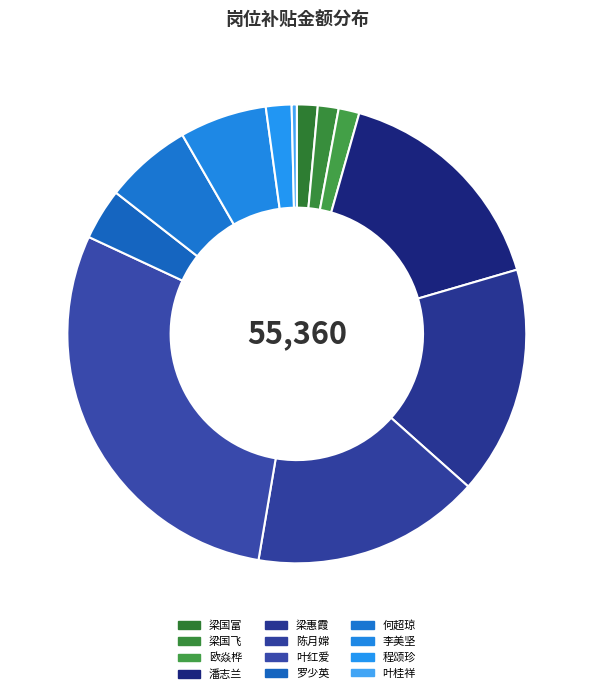

Does 何超琼 account for over 50% of the chart?

No